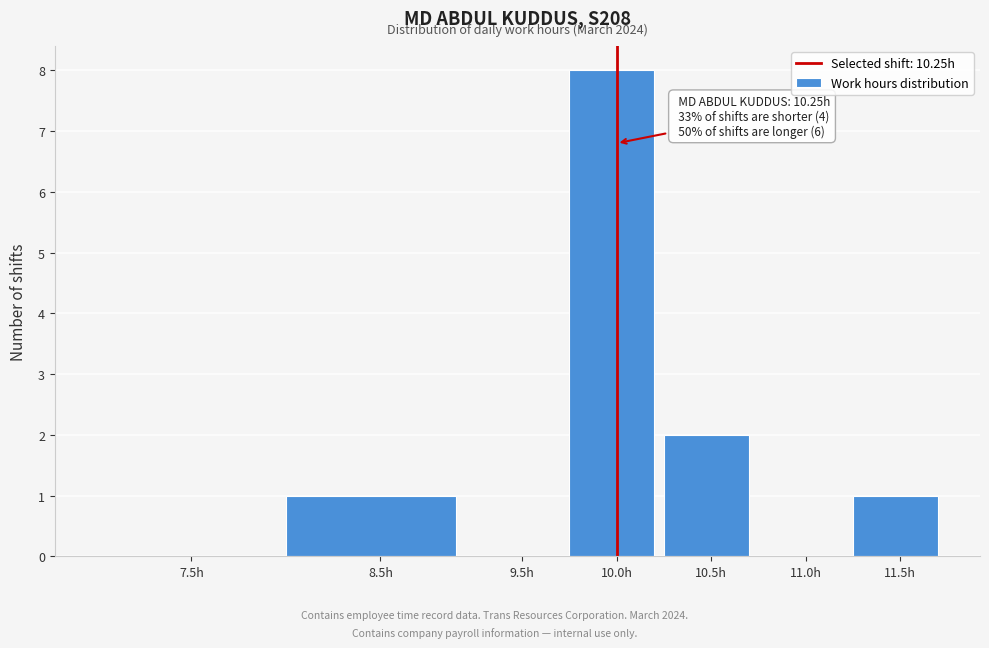

Reading left to right, list all the values displayed in this chart.

7.5h=0	8.5h=1	9.5h=0	10.0h=8	10.5h=2	11.0h=0	11.5h=1